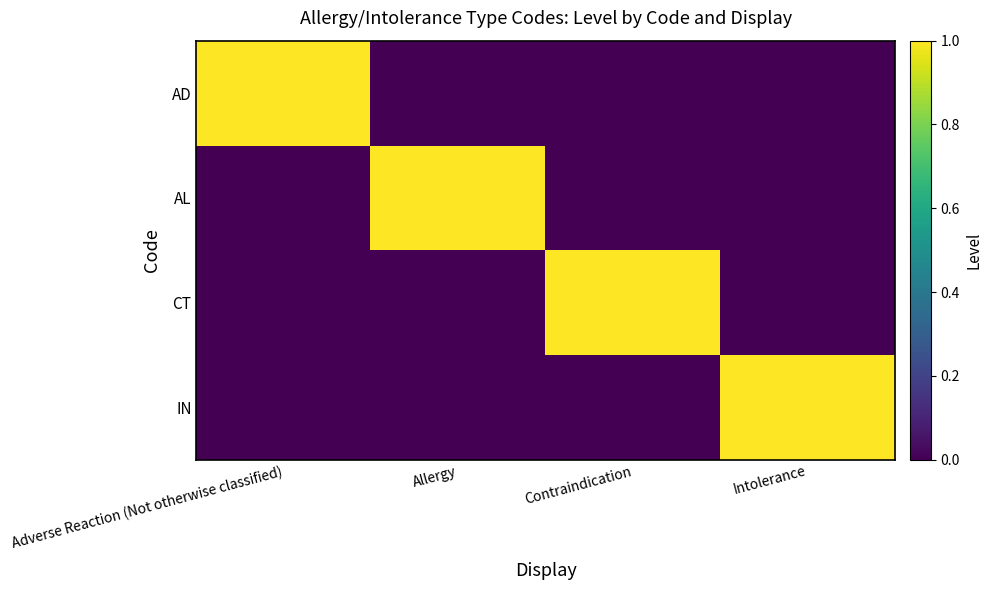

Rank the series at Contraindication from lowest to highest value.

AD, AL, IN, CT